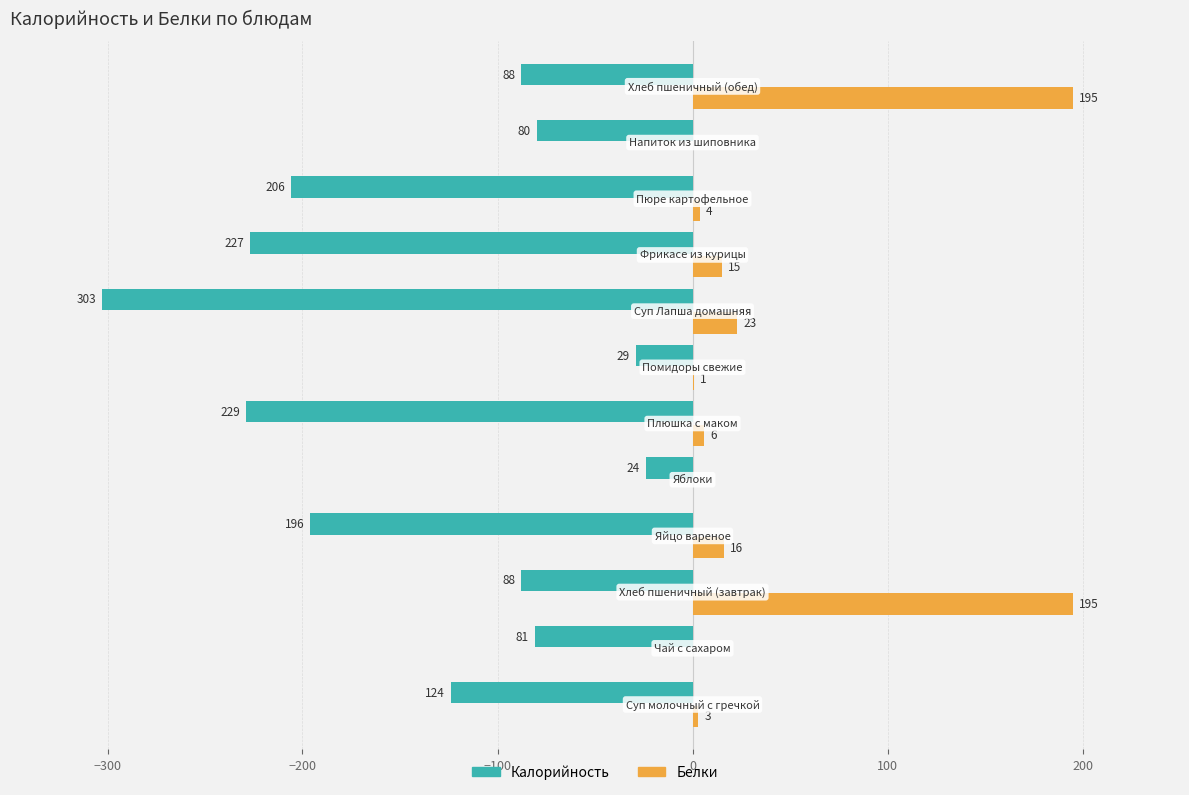

Reading left to right, what are all the values shown in this chart?

Калорийность: -124	-81	-88	-196	-24	-229	-29	-303	-227	-206	-80	-88
Белки: 3	0	195	16	0	6	1	23	15	4	0	195